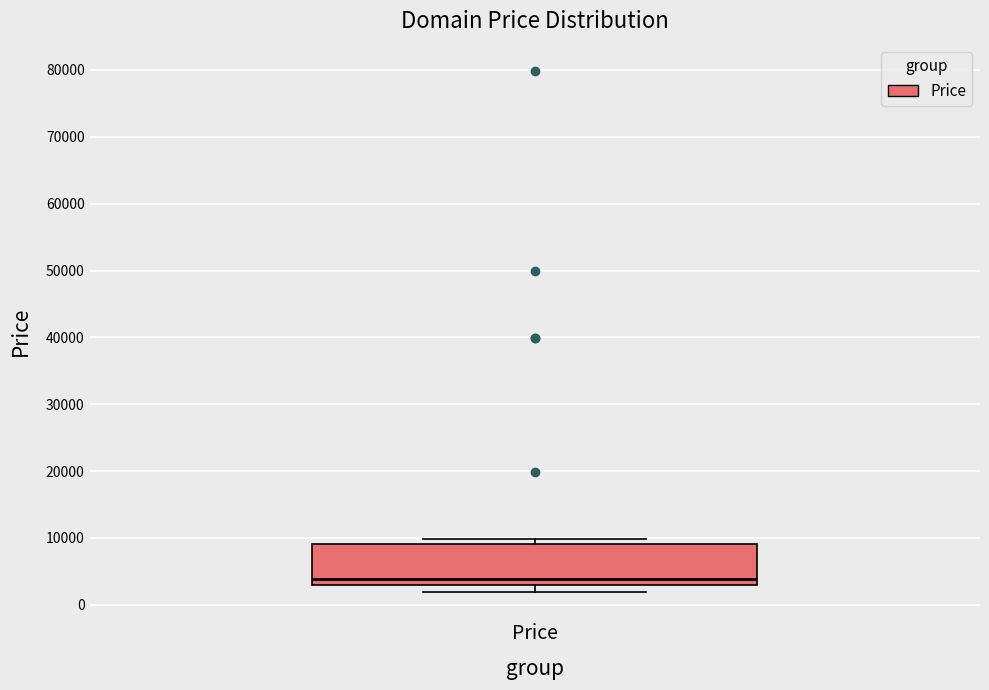

Where does the median line of the box for Price sit on the y-axis? The values are not printed on the chart, so give them approximately, as read against the axis.

4000